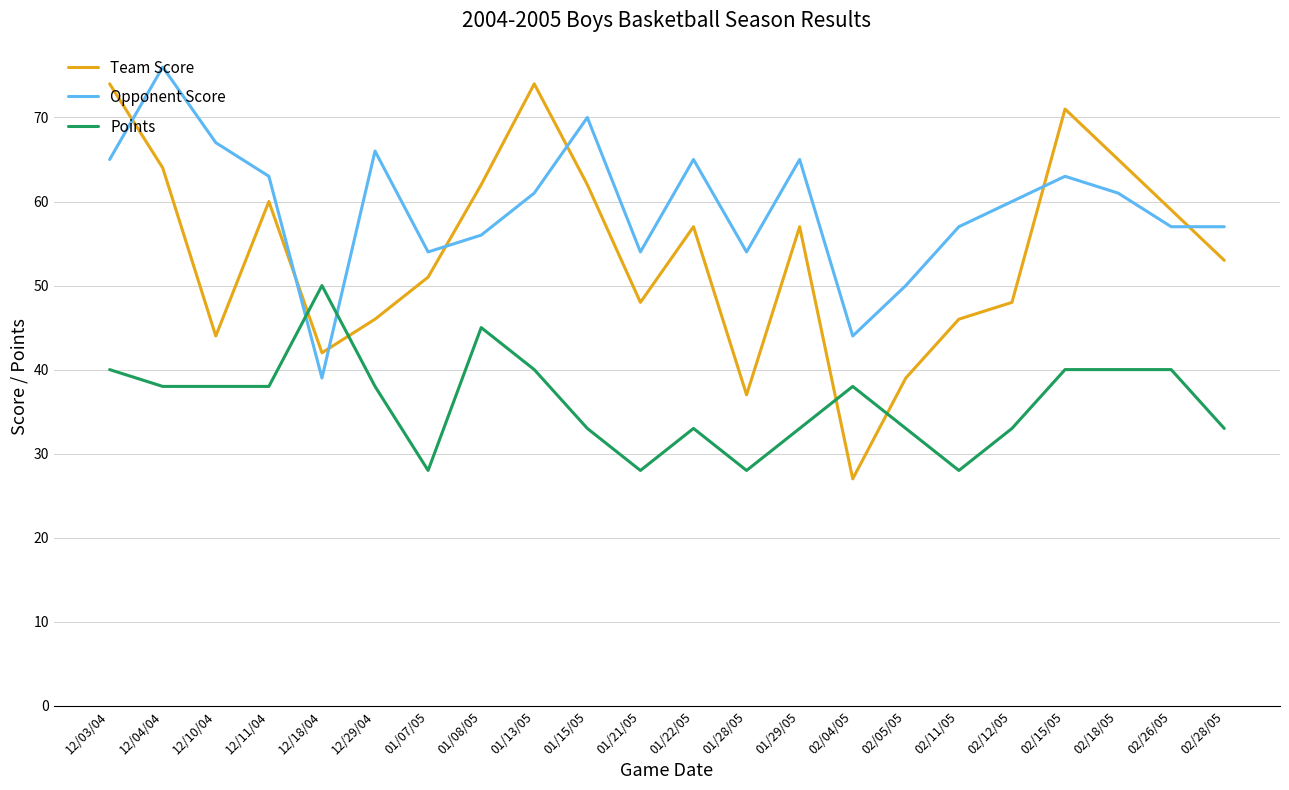

Which label corresponds to the largest value in the chart?

12/04/04